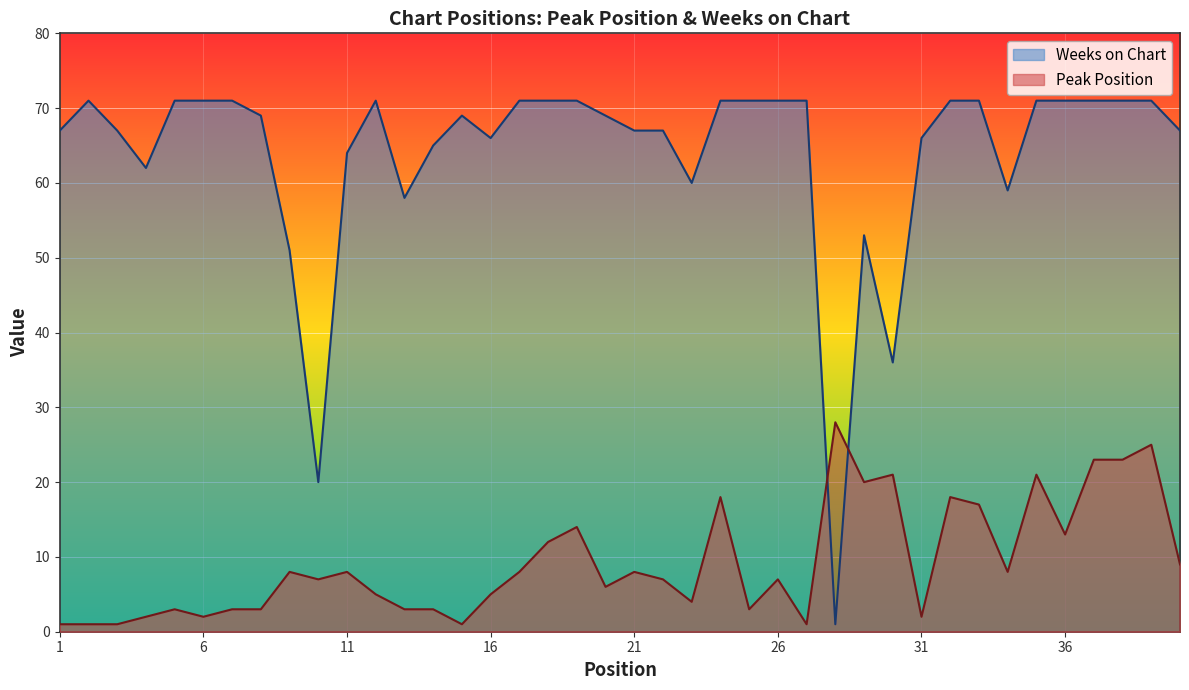

Between 5 and 28, which series saw the biggest shift?

Weeks on Chart